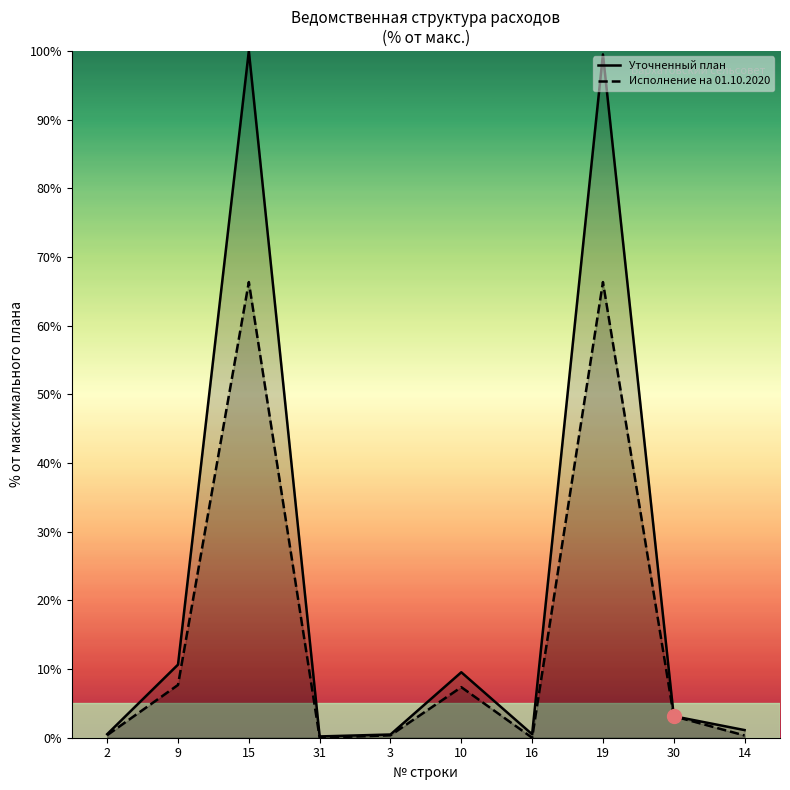

At which category does the chart reach its peak across all series?

15